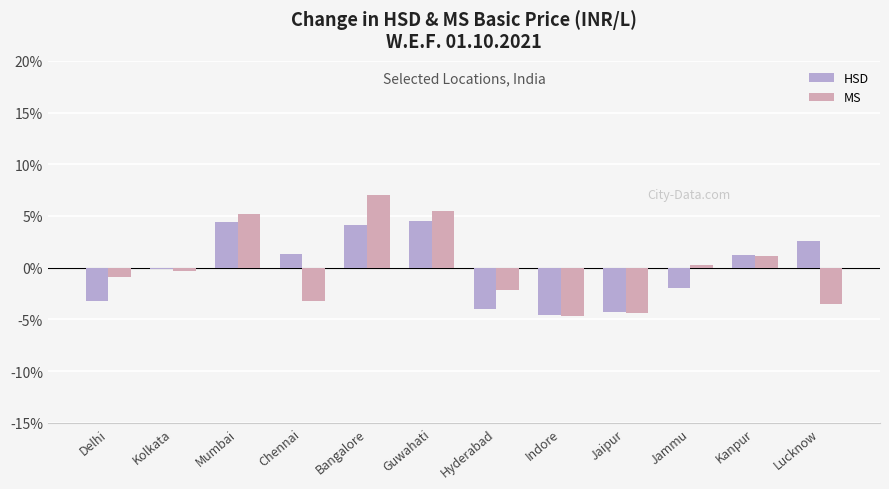

The value of MS at Bangalore is 1.8. True or false?

False